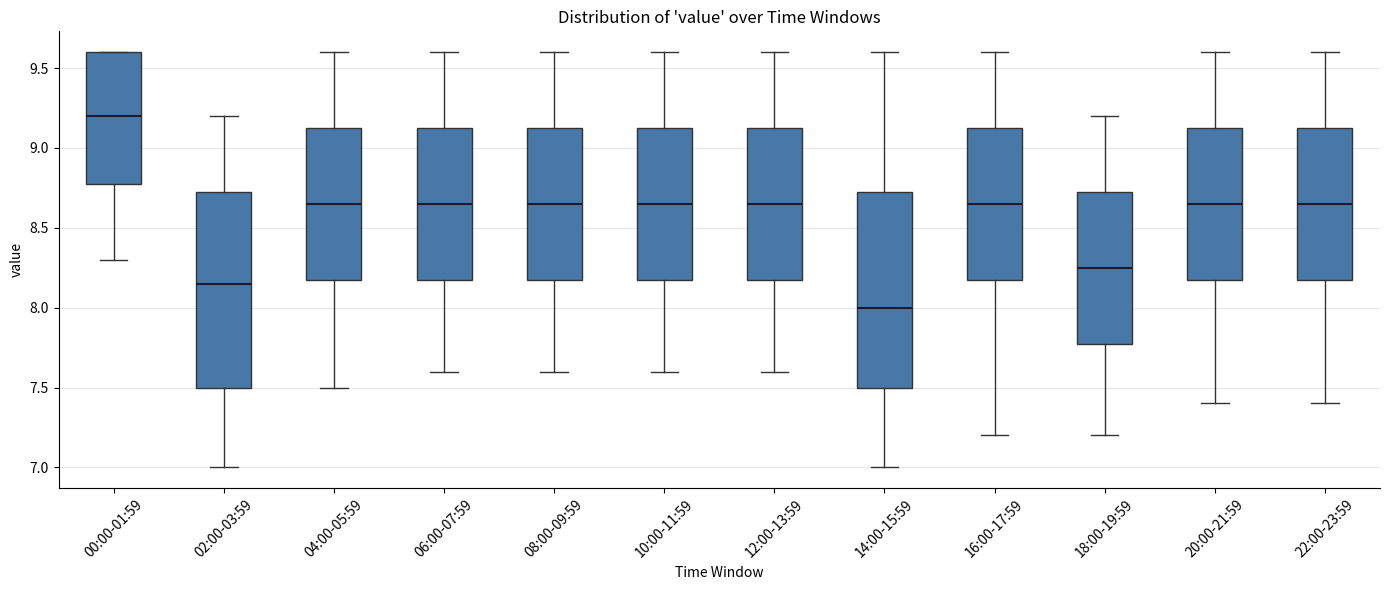

Reading left to right, transcribe this box plot: for each box, give where its median line is, the range the box spans, and where its two whiskers end, as read against the y-axis. The values are not printed on the chart, so give them approximately, as read against the axis.

00:00-01:59: median 9.20, box 8.80 to 9.60, whiskers 8.30 to 9.60
02:00-03:59: median 8.15, box 7.50 to 8.75, whiskers 7.00 to 9.20
04:00-05:59: median 8.65, box 8.20 to 9.15, whiskers 7.50 to 9.60
06:00-07:59: median 8.65, box 8.20 to 9.15, whiskers 7.60 to 9.60
08:00-09:59: median 8.65, box 8.20 to 9.15, whiskers 7.60 to 9.60
10:00-11:59: median 8.65, box 8.20 to 9.15, whiskers 7.60 to 9.60
12:00-13:59: median 8.65, box 8.20 to 9.15, whiskers 7.60 to 9.60
14:00-15:59: median 8.00, box 7.50 to 8.75, whiskers 7.00 to 9.60
16:00-17:59: median 8.65, box 8.20 to 9.15, whiskers 7.20 to 9.60
18:00-19:59: median 8.25, box 7.80 to 8.75, whiskers 7.20 to 9.20
20:00-21:59: median 8.65, box 8.20 to 9.15, whiskers 7.40 to 9.60
22:00-23:59: median 8.65, box 8.20 to 9.15, whiskers 7.40 to 9.60